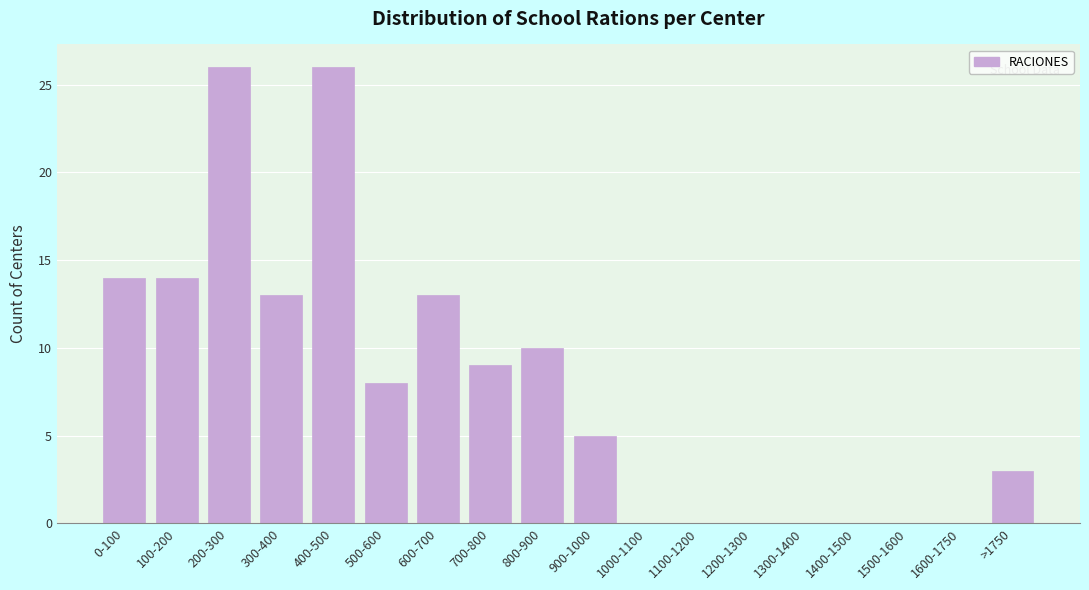

Reading left to right, extract all data points from this chart.

0-100=14	100-200=14	200-300=26	300-400=13	400-500=26	500-600=8	600-700=13	700-800=9	800-900=10	900-1000=5	1000-1100=0	1100-1200=0	1200-1300=0	1300-1400=0	1400-1500=0	1500-1600=0	1600-1750=0	>1750=3